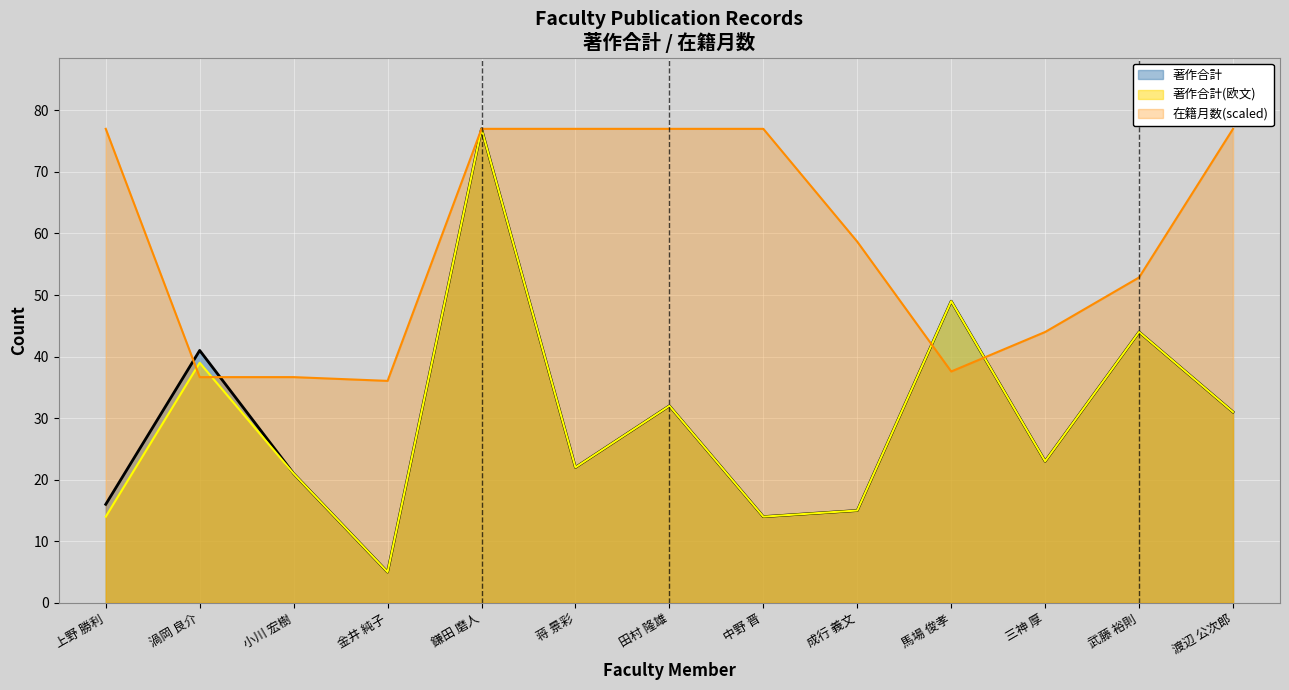

What is the approximate value of 在籍月数 at 渦岡 良介?

36.7